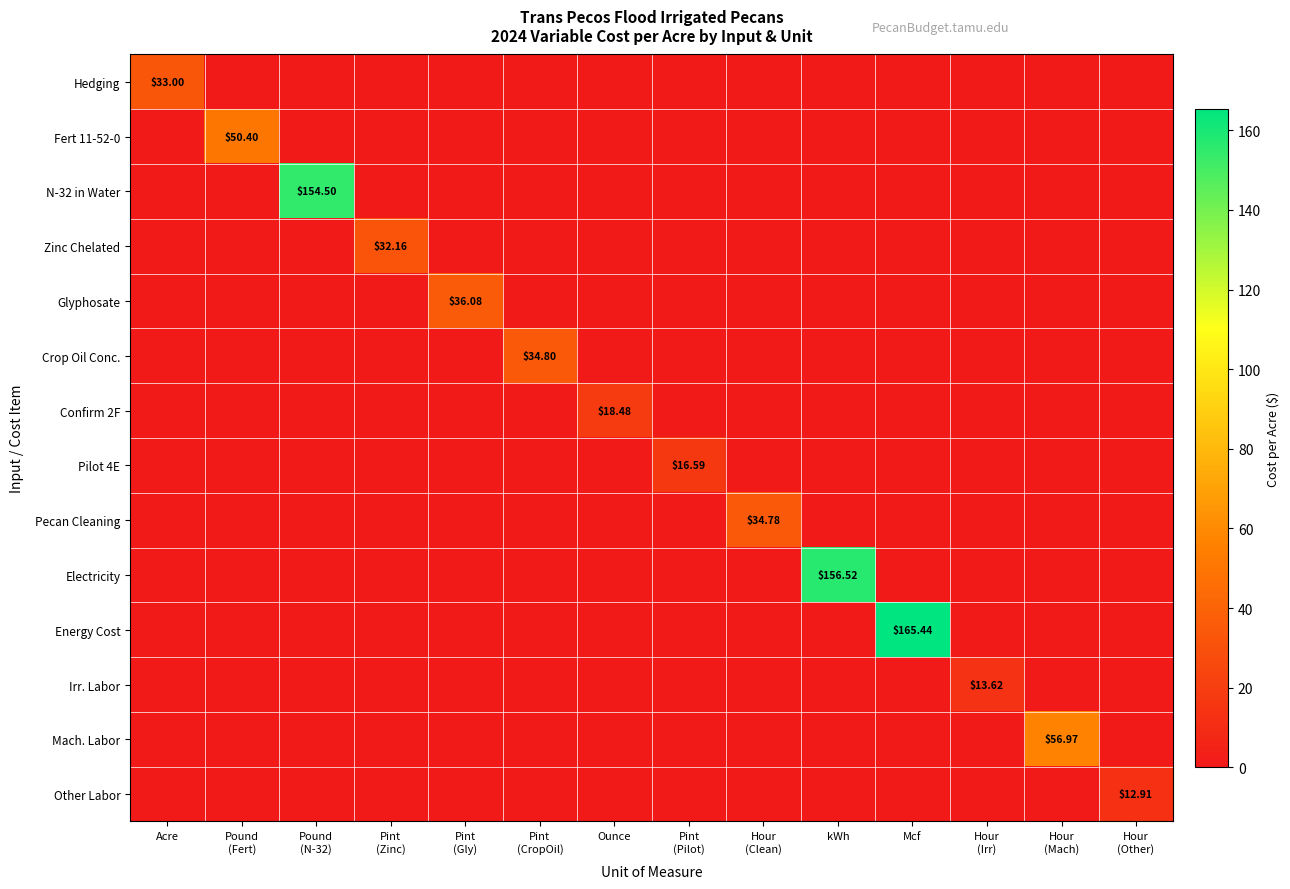

What is the average value of the Crop Oil Conc. series?

2.5